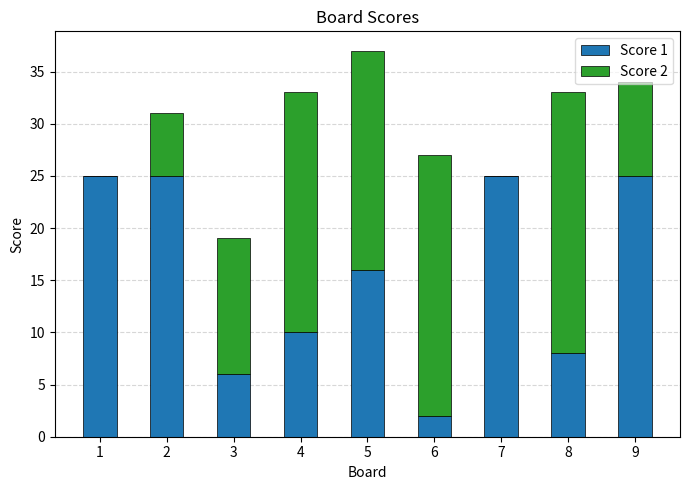

Does the chart contain stacked bars?

Yes